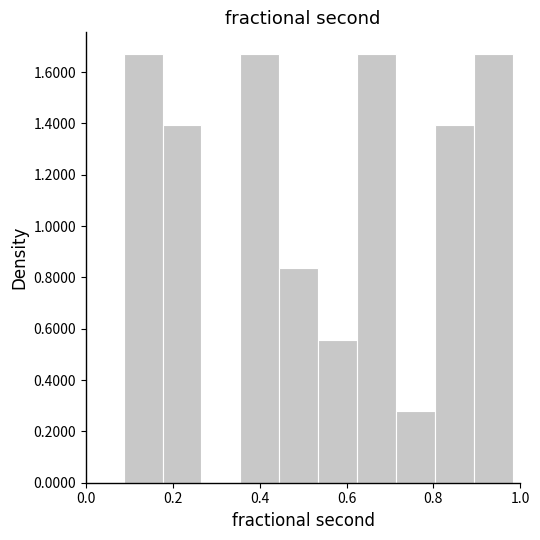

Reading left to right, list every bar in this chart as the range it spans on the x-axis followed by its height. Neither the bar edges nor the heights are printed on the chart, so give them approximately, as read against the axes.

0.08 to 0.18: 1.68
0.18 to 0.26: 1.40
0.26 to 0.36: 0
0.36 to 0.44: 1.68
0.44 to 0.54: 0.84
0.54 to 0.62: 0.56
0.62 to 0.72: 1.68
0.72 to 0.80: 0.28
0.80 to 0.90: 1.40
0.90 to 0.98: 1.68